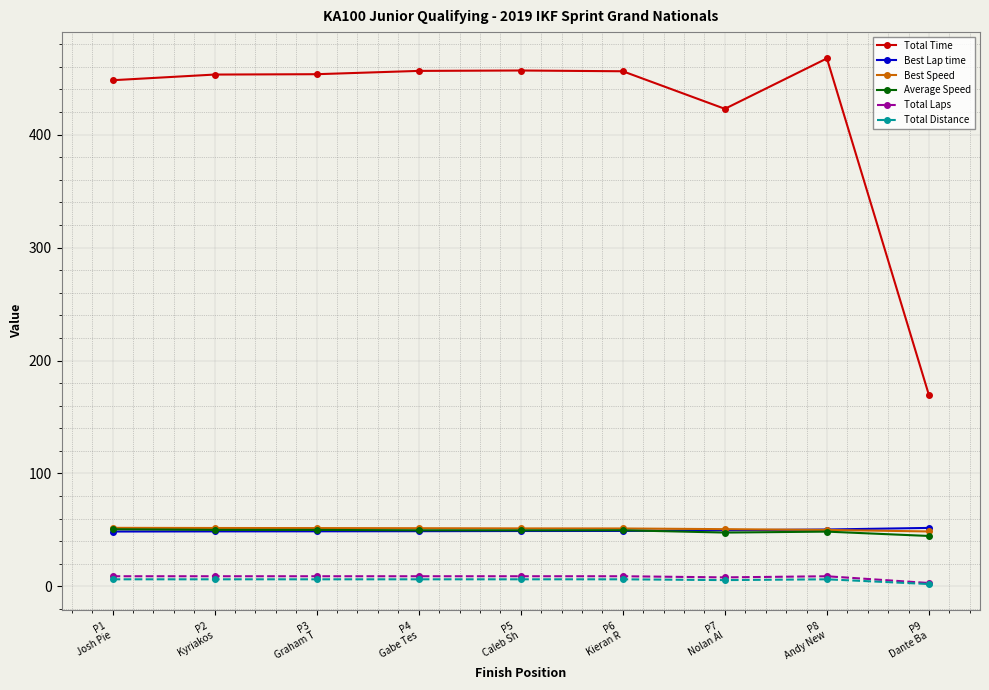

The value of Total Laps at P4
Gabe Tes is 9.0. True or false?

True